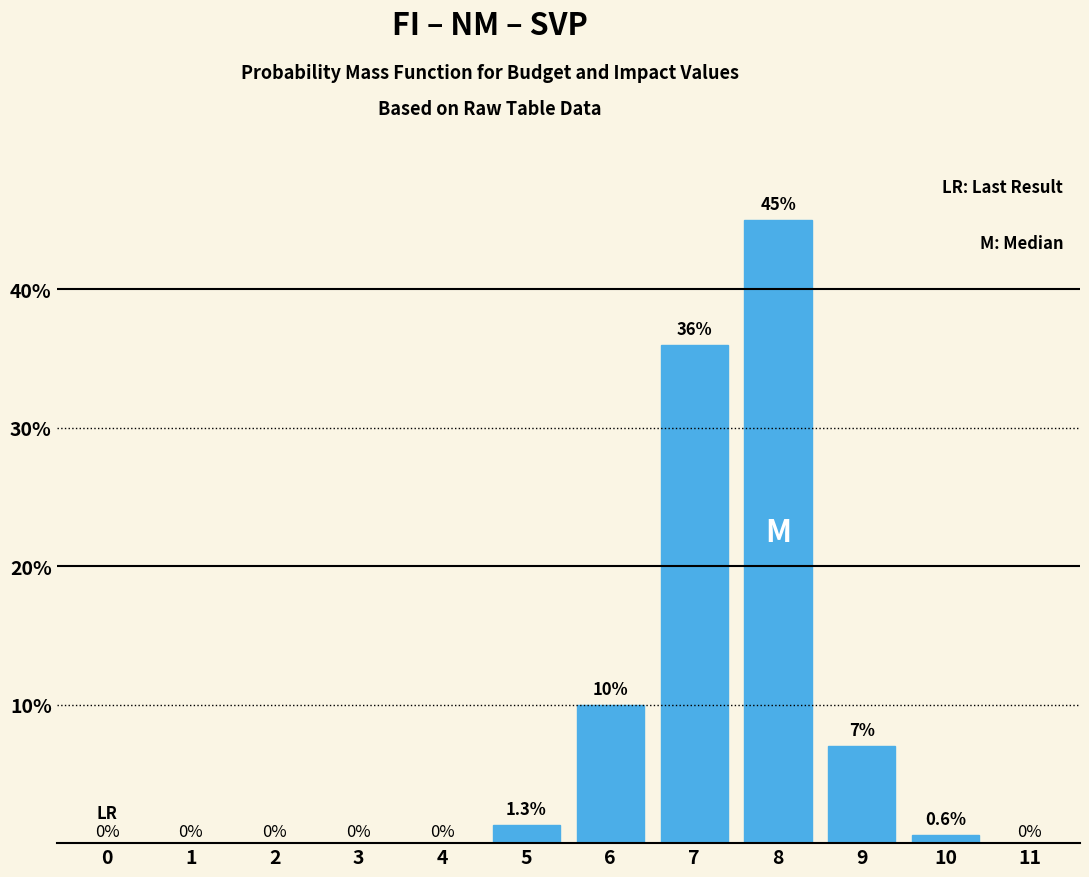

Reading right to left, extract all data points from this chart.

11=0.0	10=0.6	9=7.0	8=45.0	7=36.0	6=10.0	5=1.3	4=0.0	3=0.0	2=0.0	1=0.0	0=0.0